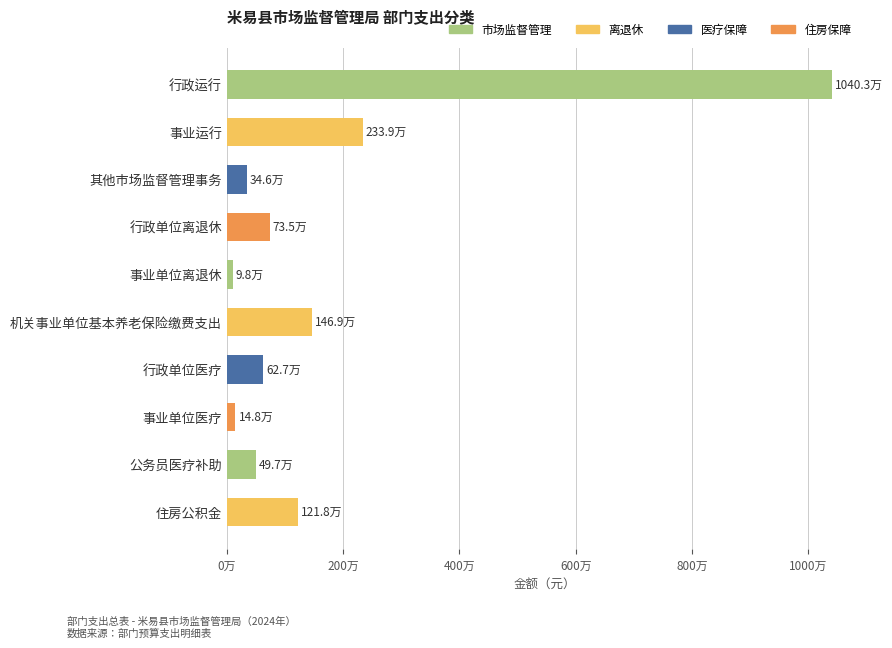

Does the chart contain any negative values?

No